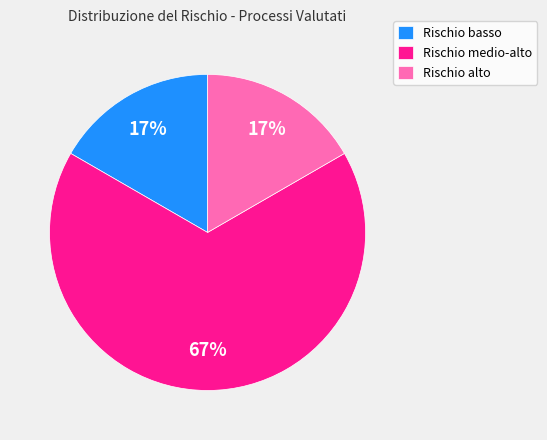

How many slices are in this pie chart?

3